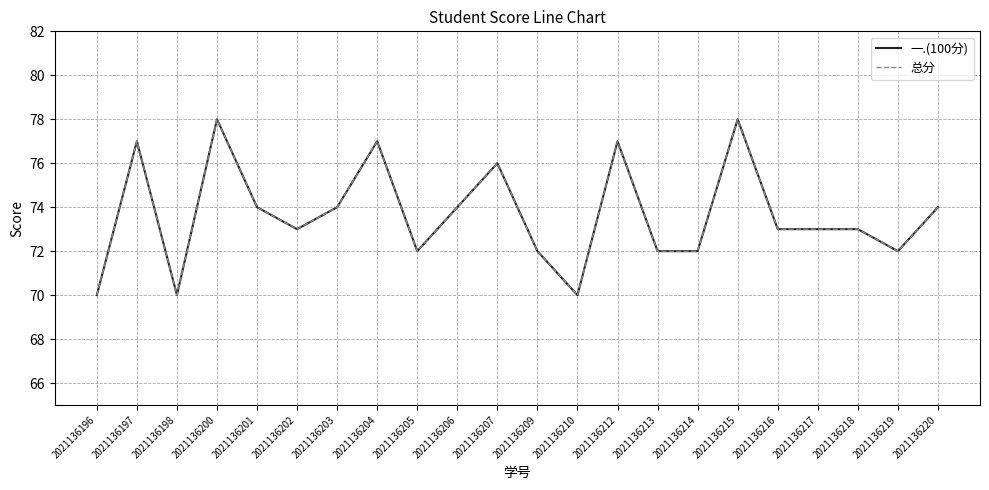

How many 总分 values are between 72 and 76?

14